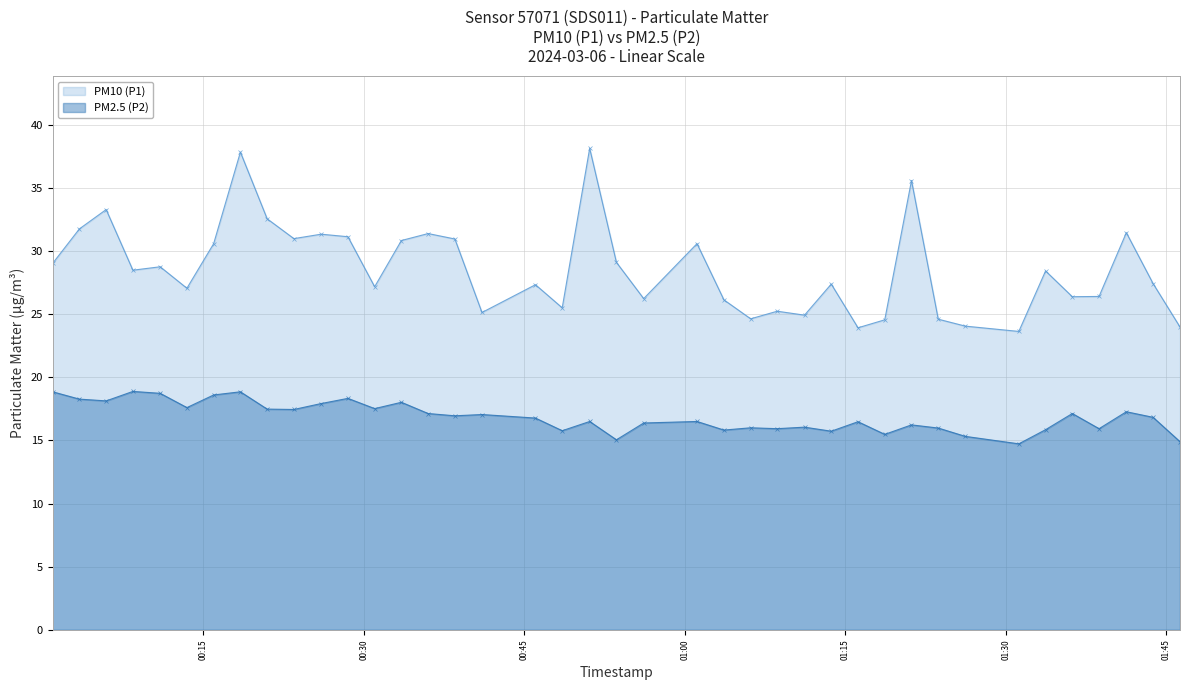

What is the lowest value of the PM10 (P1) series?

23.6